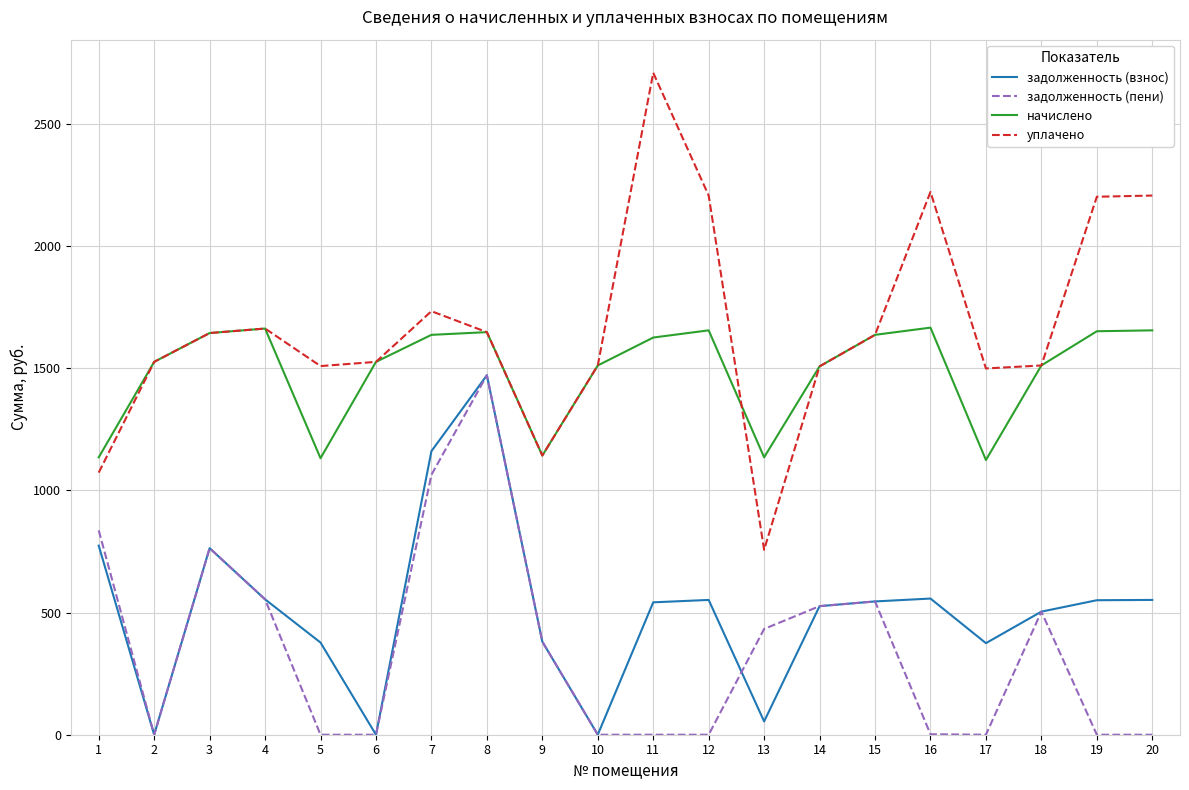

What is the difference between the highest and lowest values at 9?

762.0